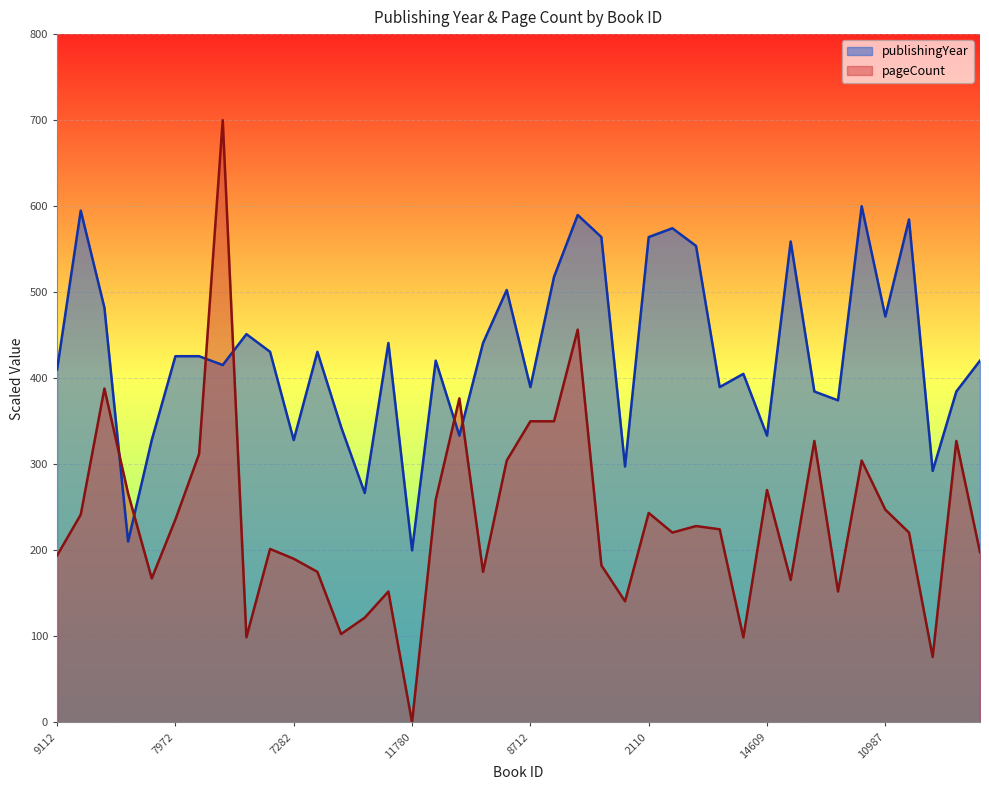

Is the value of publishingYear at 7282 greater than the value of pageCount at 8026?

Yes